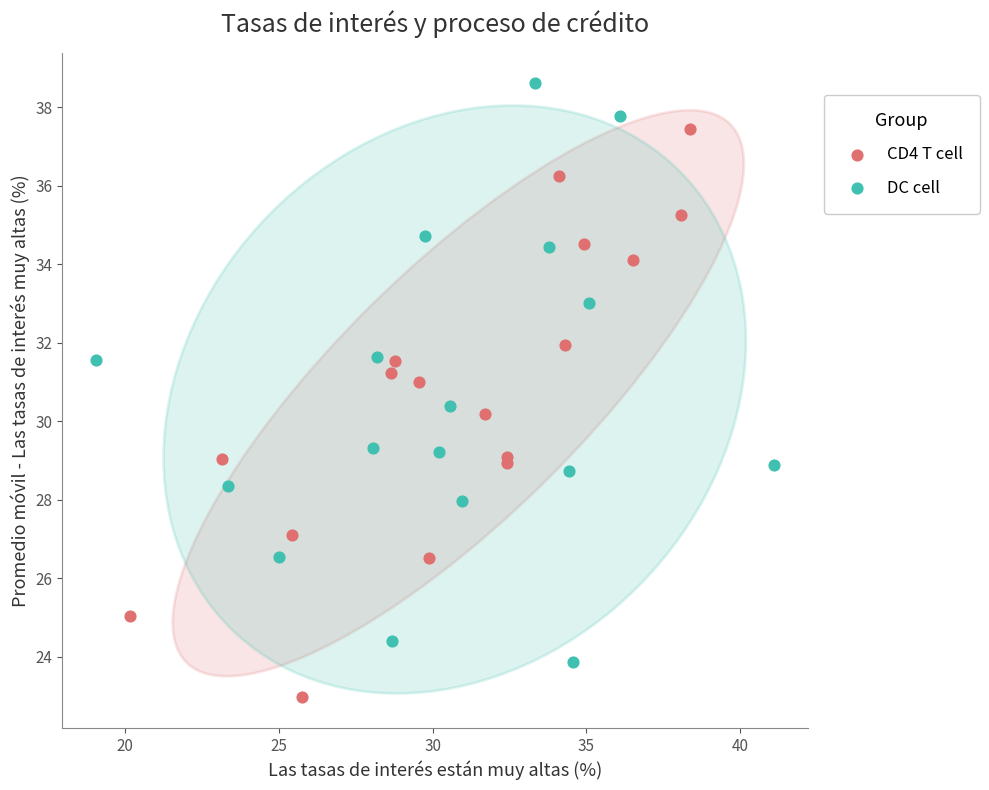

Which series reaches the minimum Y coordinate?

CD4 T cell